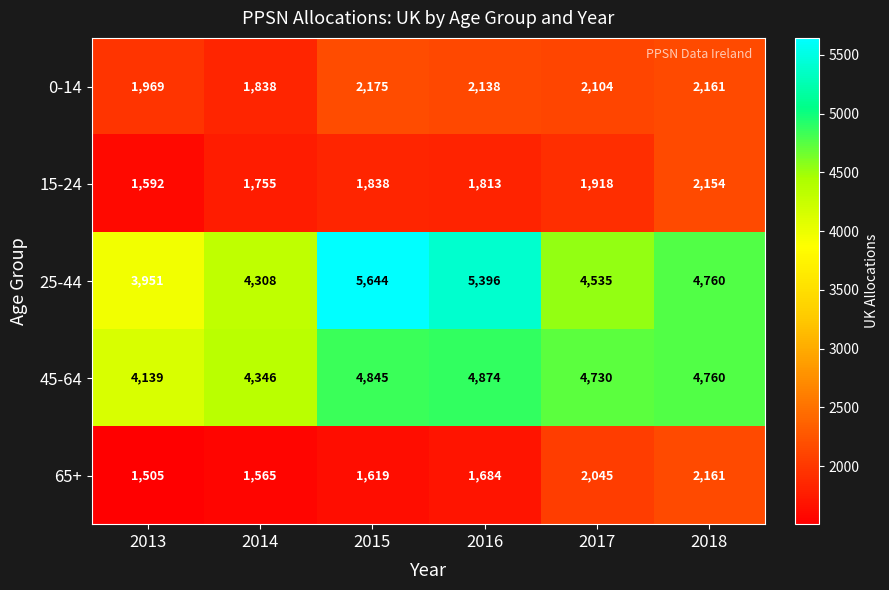

At which category does the chart reach its peak across all series?

2015